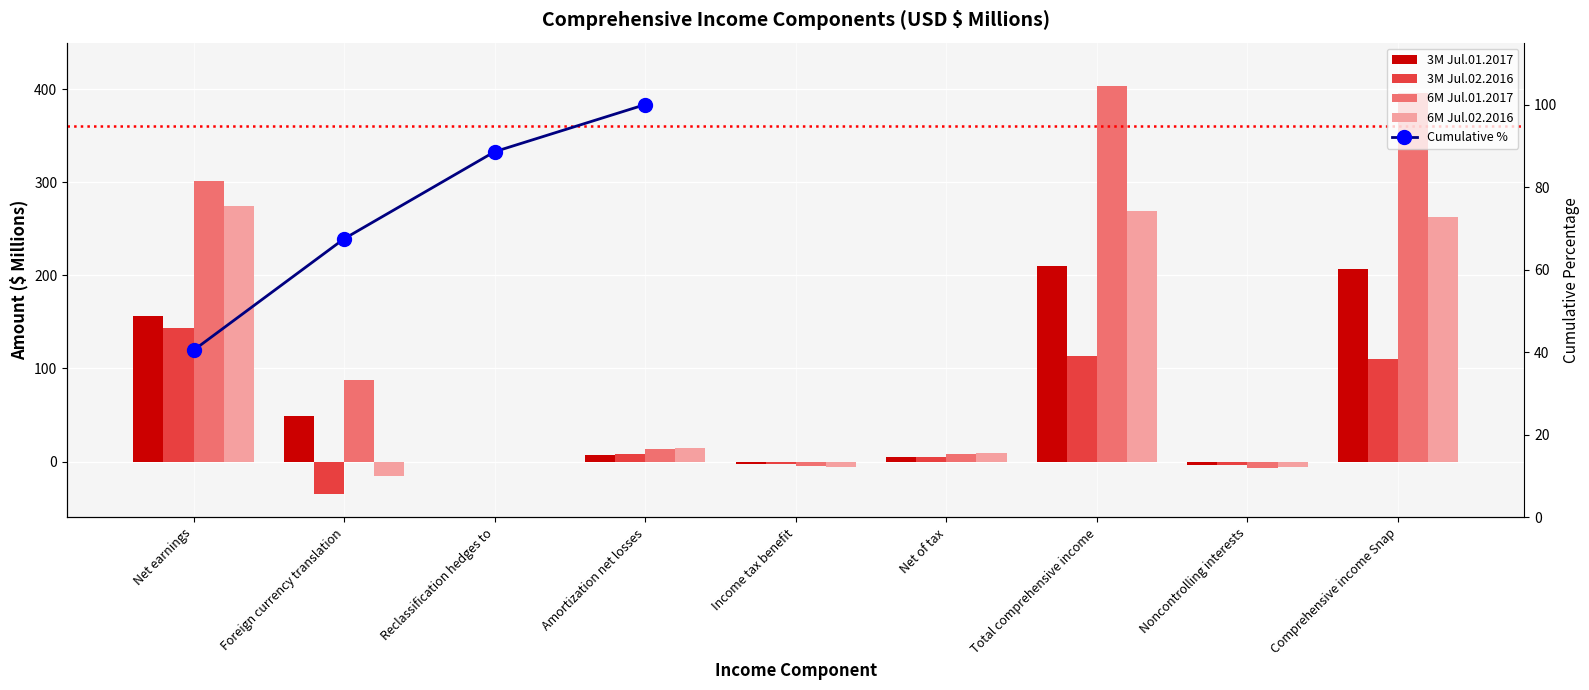

The value of 3M Jul.02.2016 at Net of tax is 5.3. True or false?

True